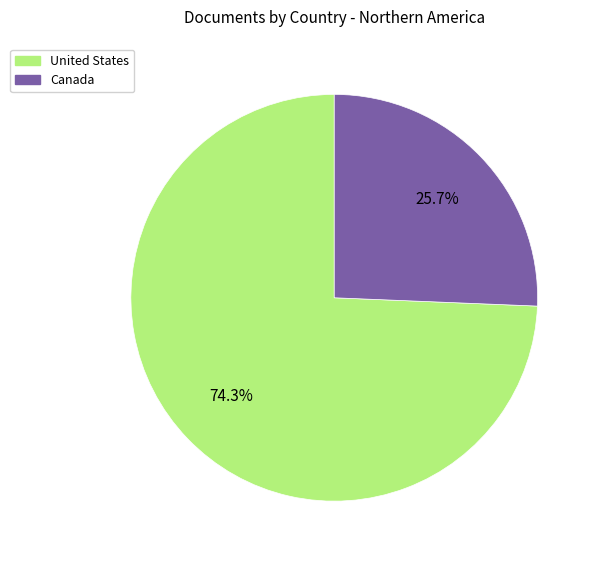

To the nearest percent, what portion does United States represent?

74%